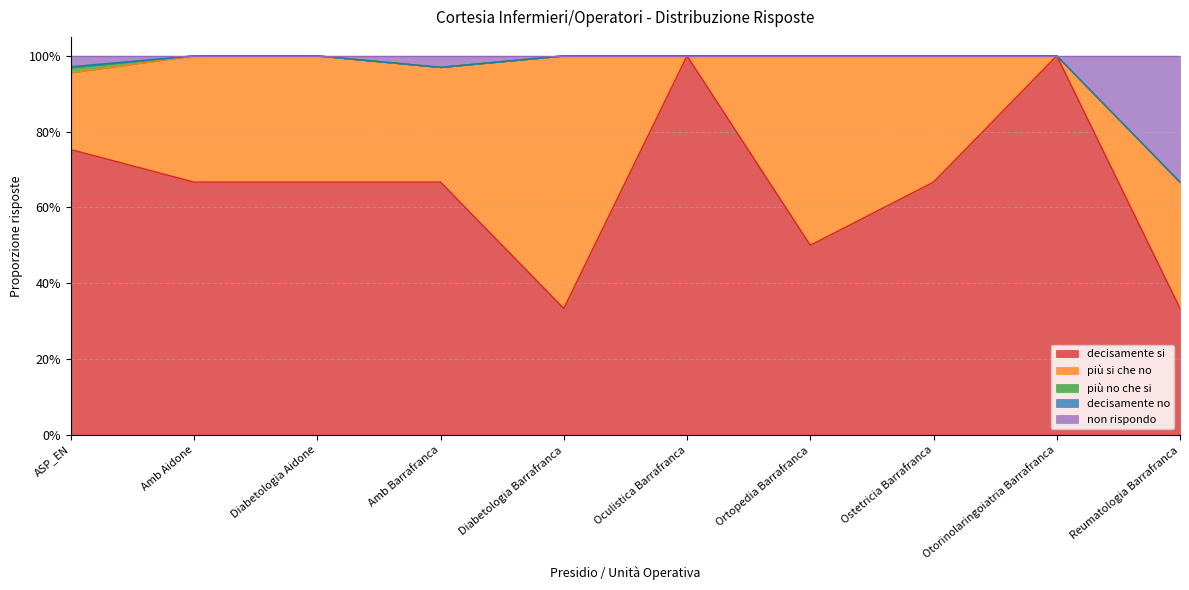

List the series in order of their peak value, lowest first.

decisamente no, più no che si, non rispondo, più si che no, decisamente si